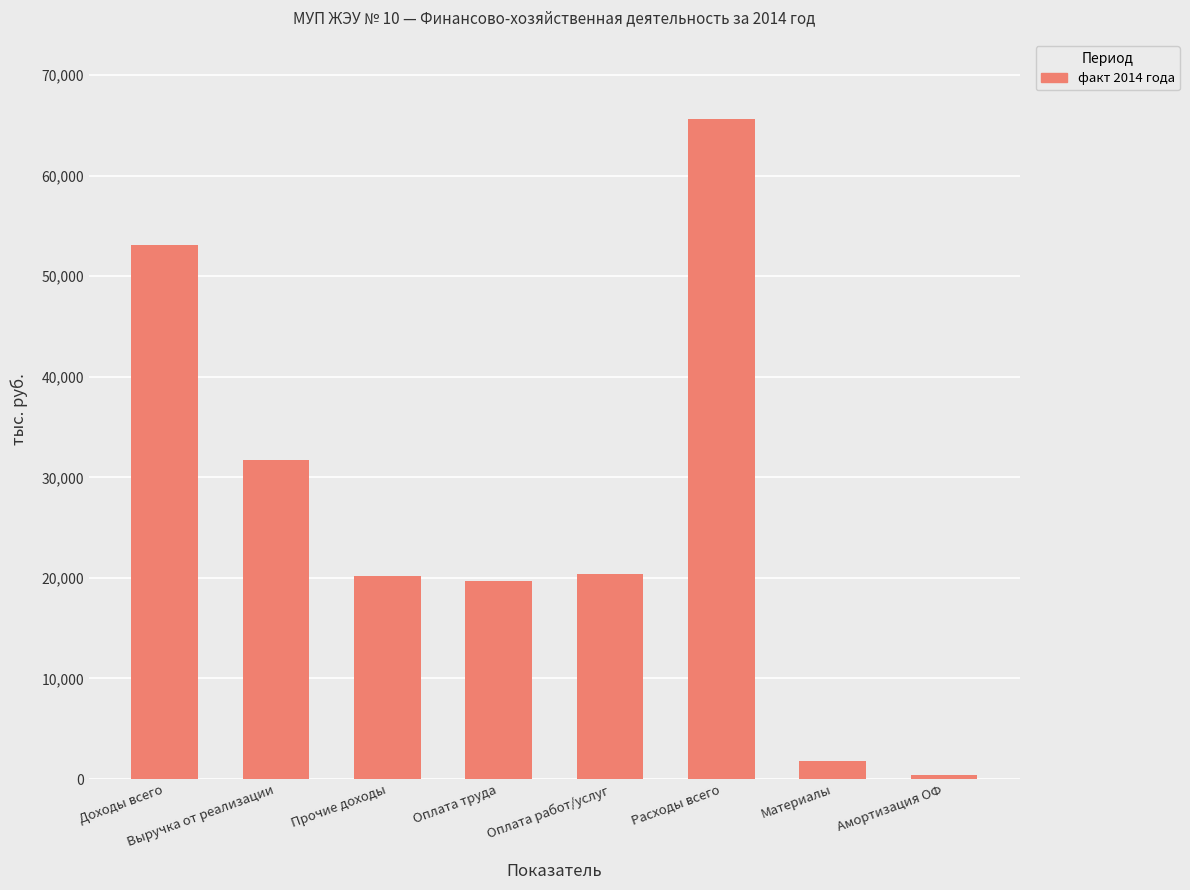

True or false: the data shows 29029.1 at Оплата работ/услуг.

False